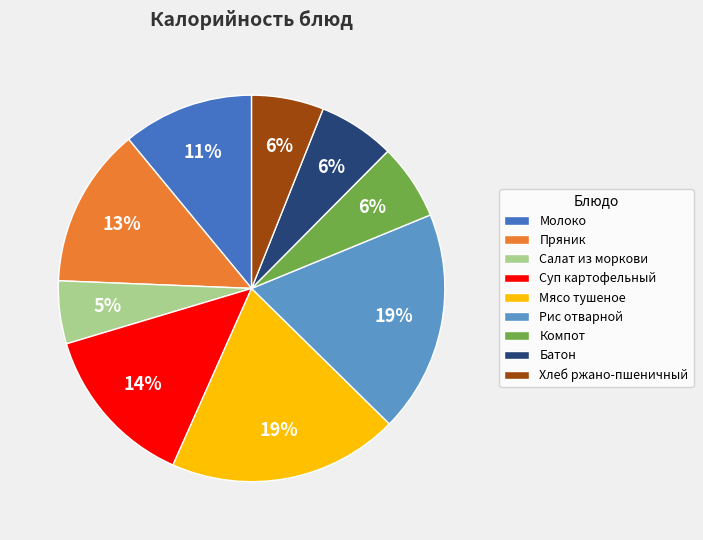

Is the sum of Рис отварной and Пряник greater than half?

No